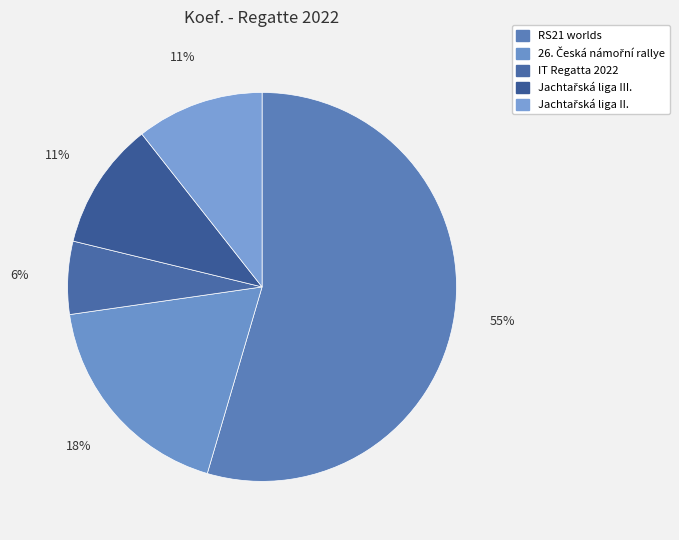

How many segments does this pie chart have?

5